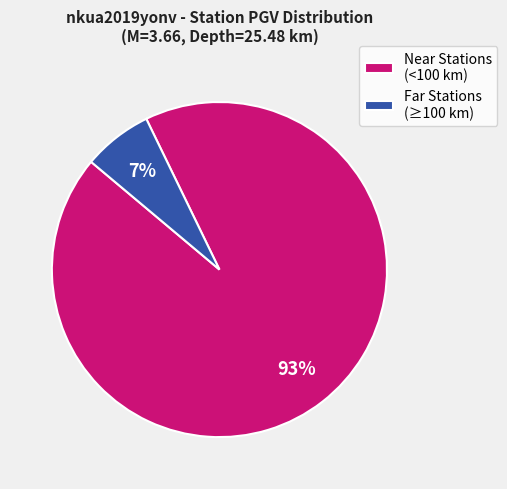

Rank the categories by value from lowest to highest.

Far Stations (≥100 km), Near Stations (<100 km)